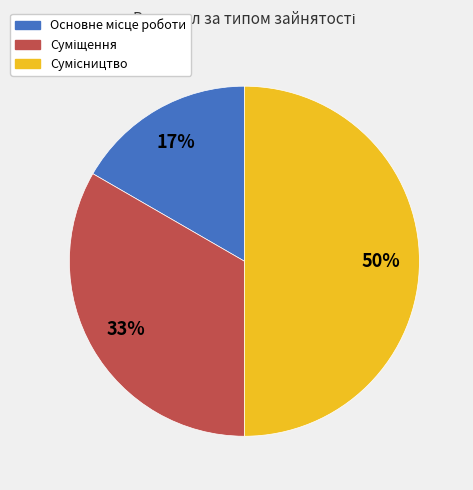

How many segments does this pie chart have?

3